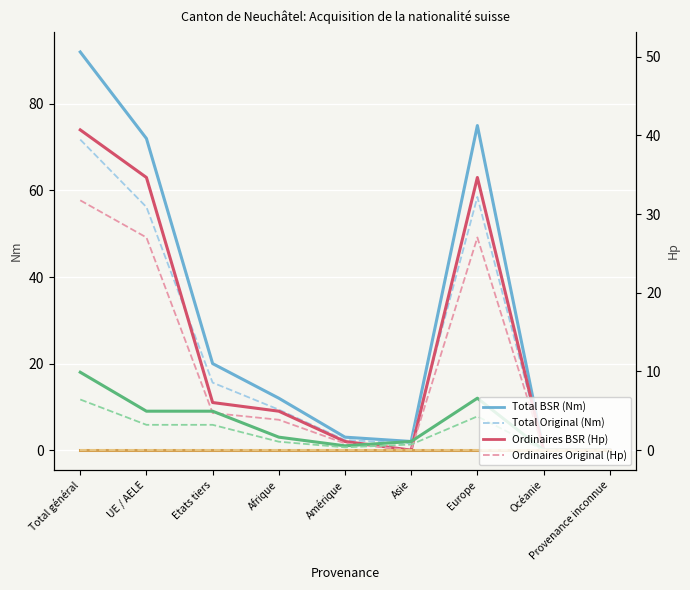

Reading left to right, extract all data points from this chart.

Total naturalisation: 92	72	20	12	3	2	75	0	0
Naturalisations ordinaires: 74	63	11	9	2	0	63	0	0
Naturalisations facilitées: 18	9	9	3	1	2	12	0	0